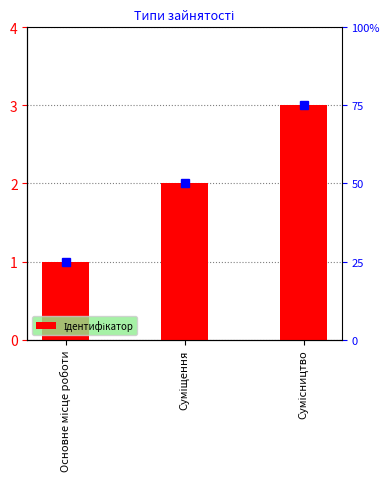

How many bars are there in total?

3